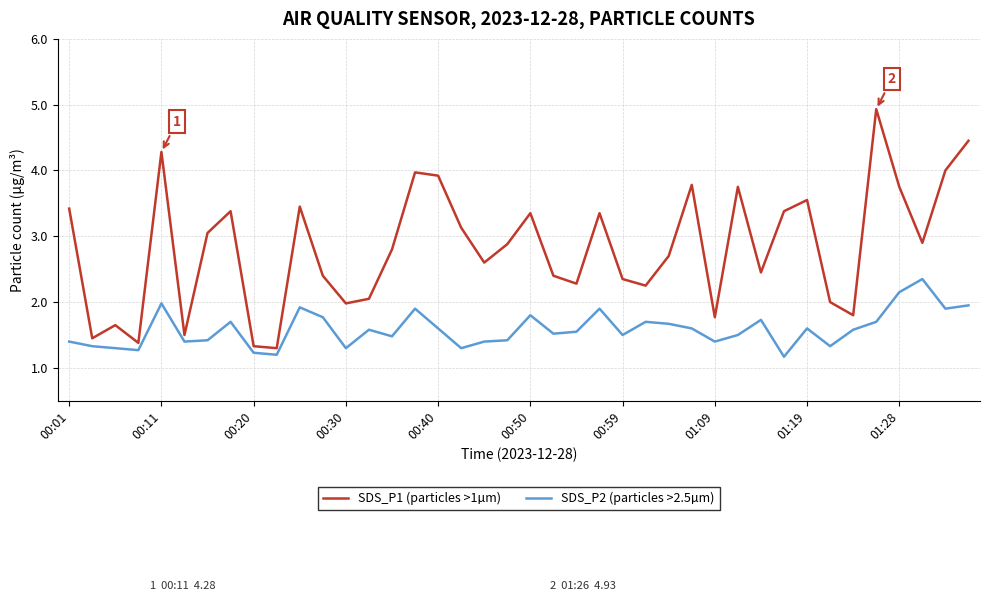

Rank the series by their maximum value, from highest to lowest.

SDS_P1 (particles >1µm), SDS_P2 (particles >2.5µm)